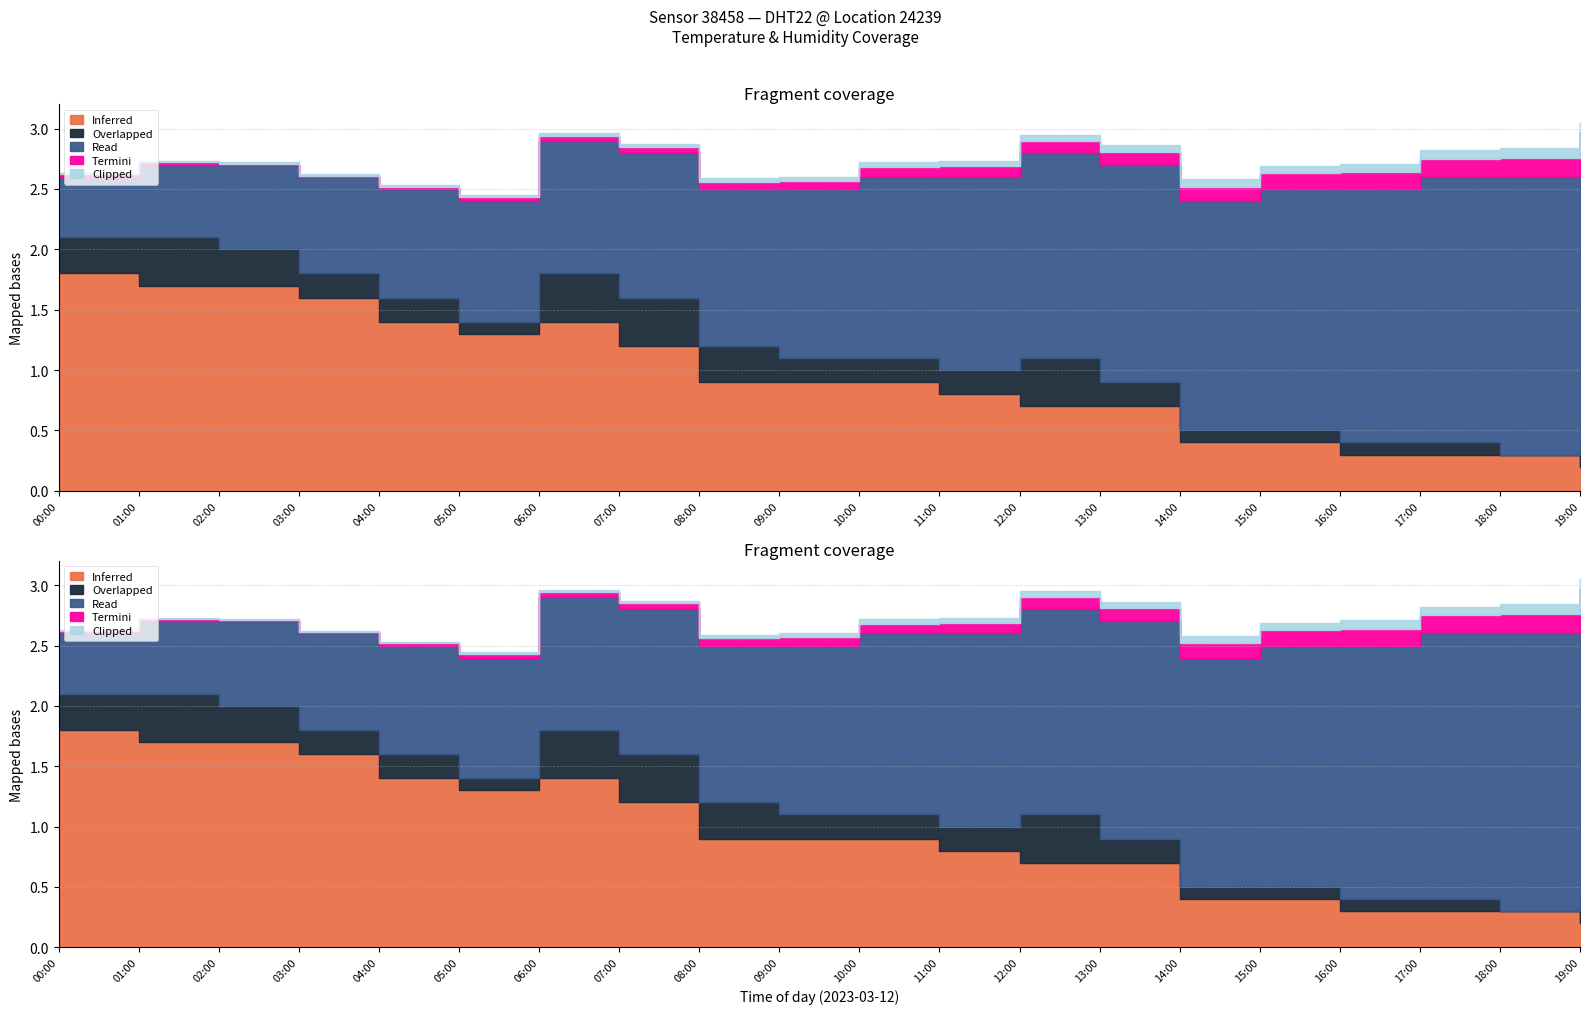

True or false: Clipped and Read intersect in this chart.

False